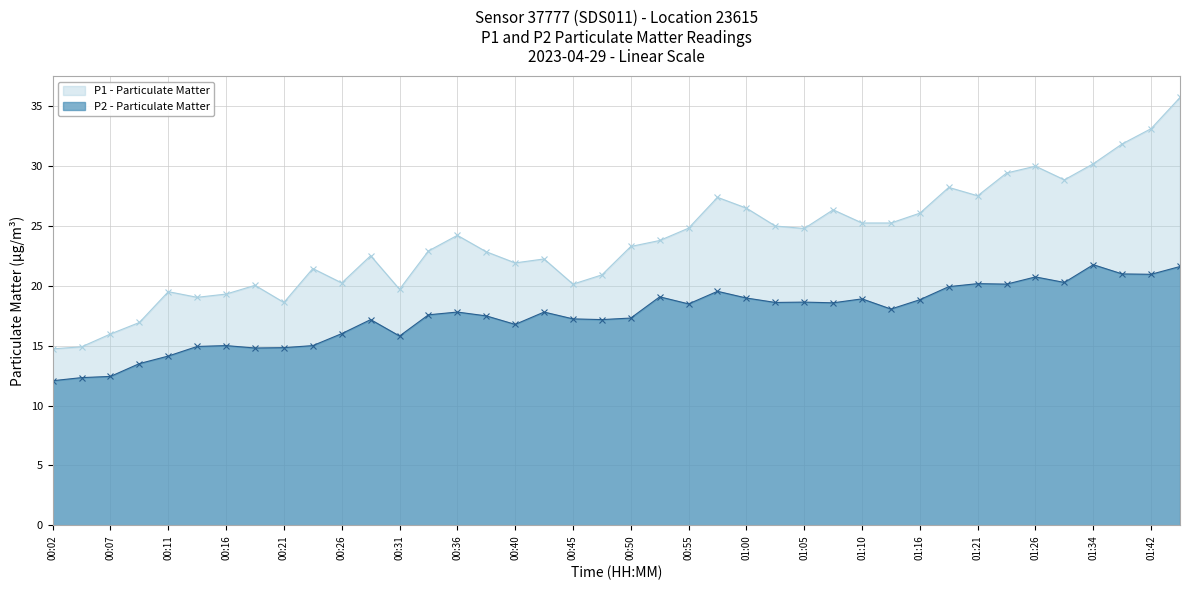

At which label is P1 - Particulate Matter closest to 25?

01:02